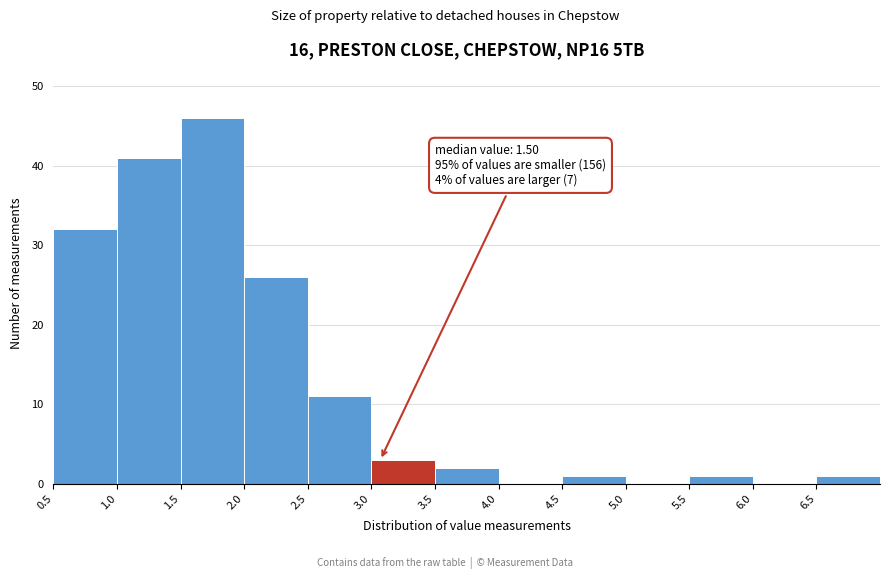

Which range on the x-axis has the tallest bar?

1.5 to 2.0